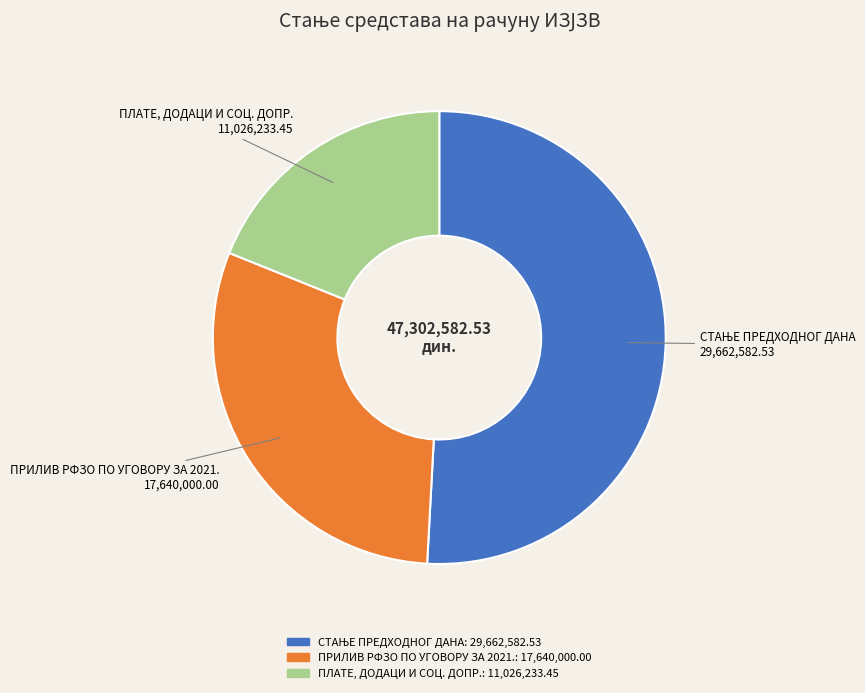

Is there a majority slice in this chart?

Yes